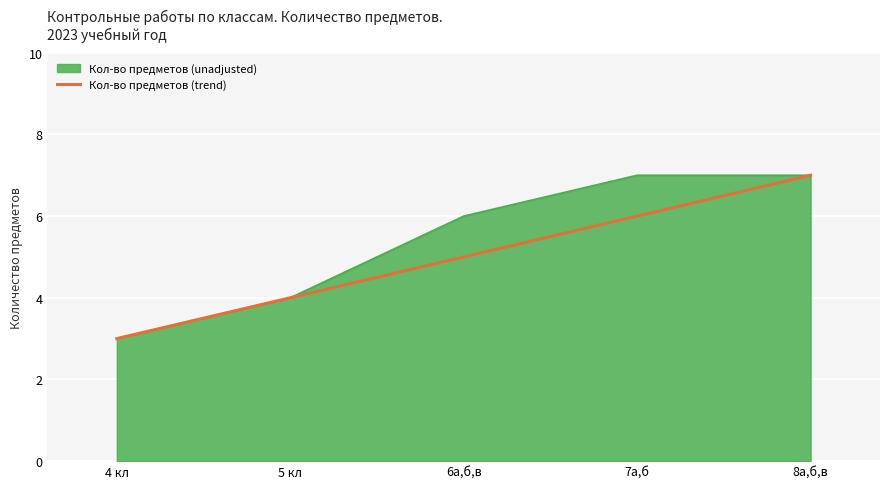

Which series changed the most between 5 кл and 6а,б,в?

Кол-во предметов (unadjusted)